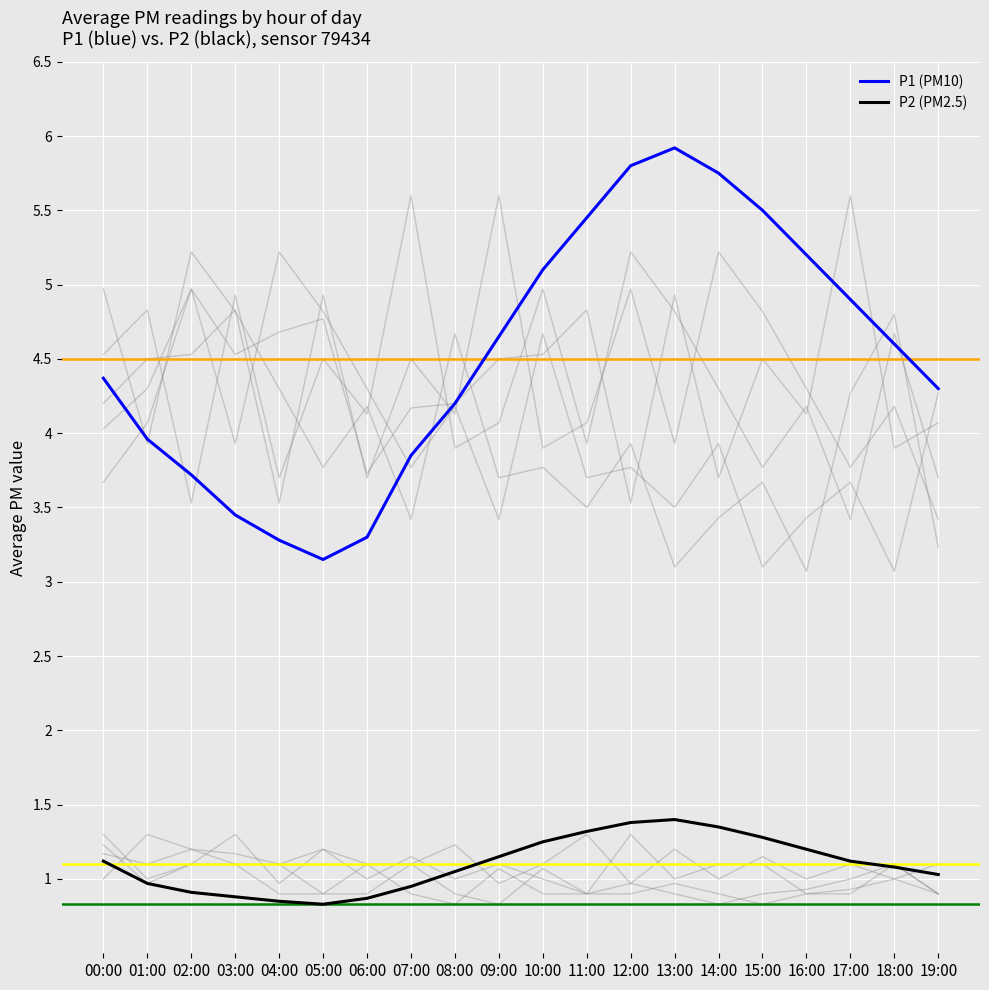

Which series has the widest spread of values?

P1 (PM10)